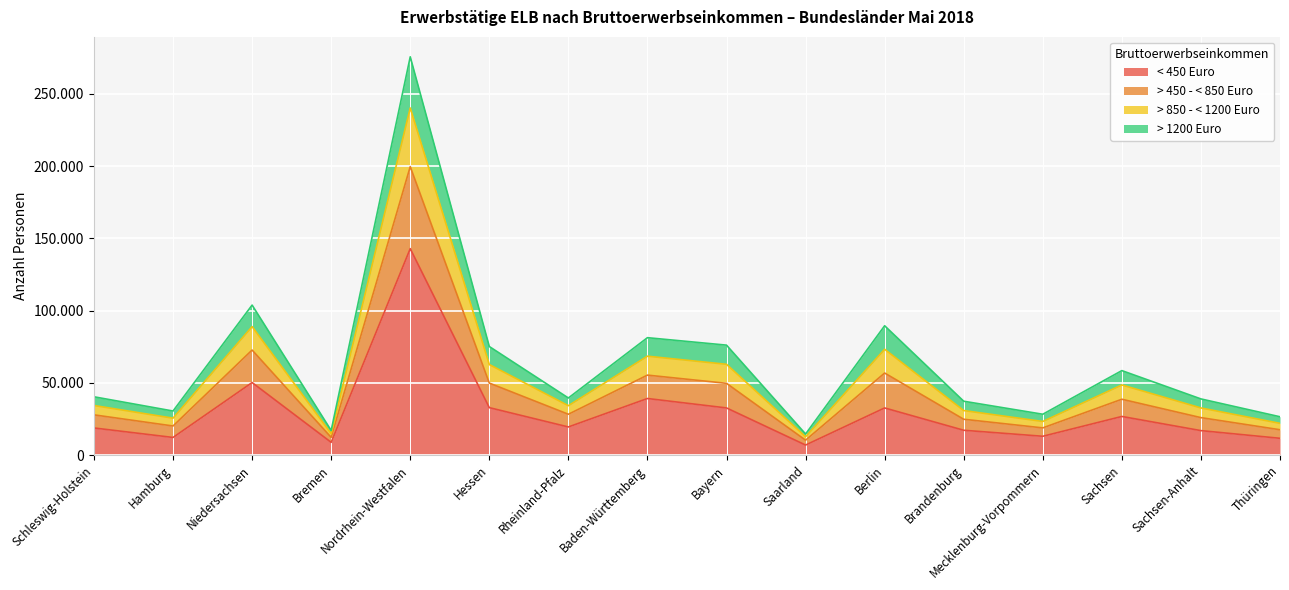

What is the label of the 8th point from the left?

Baden-Württemberg